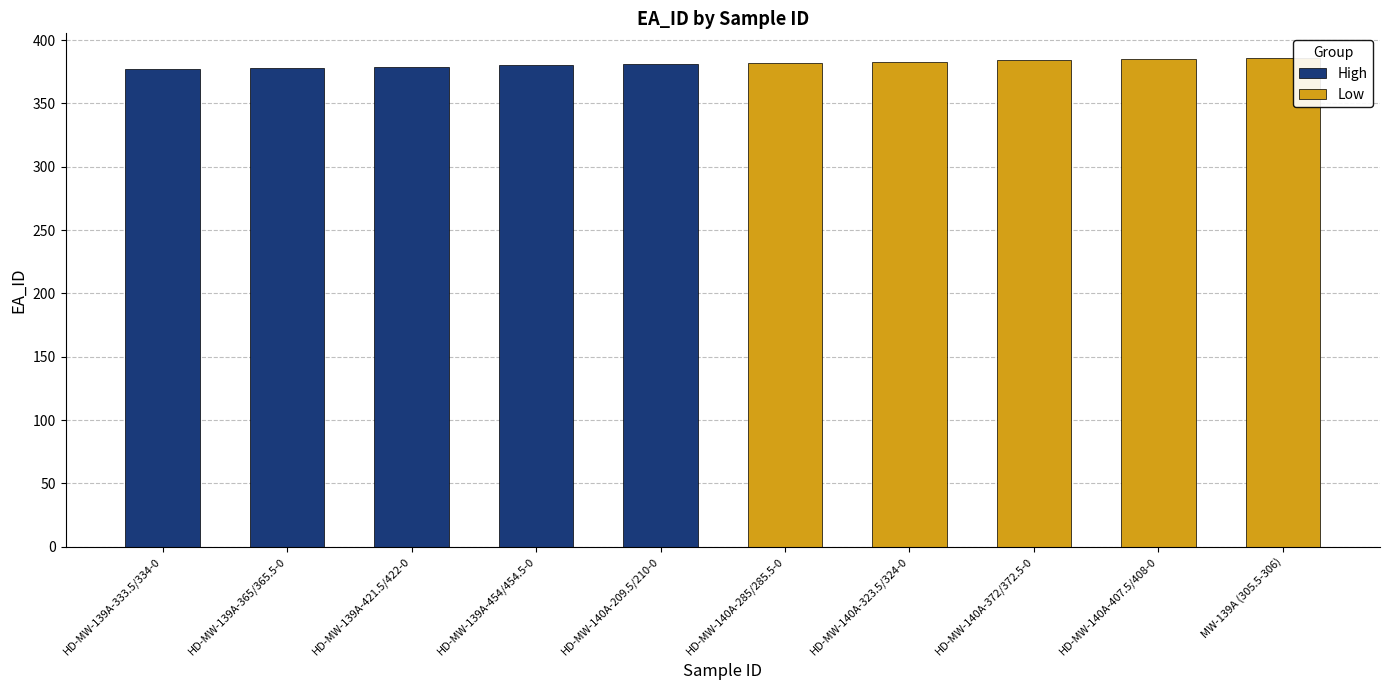

Rank the categories by value from lowest to highest.

HD-MW-139A-333.5/334-0, HD-MW-139A-365/365.5-0, HD-MW-139A-421.5/422-0, HD-MW-139A-454/454.5-0, HD-MW-140A-209.5/210-0, HD-MW-140A-285/285.5-0, HD-MW-140A-323.5/324-0, HD-MW-140A-372/372.5-0, HD-MW-140A-407.5/408-0, MW-139A (305.5-306)